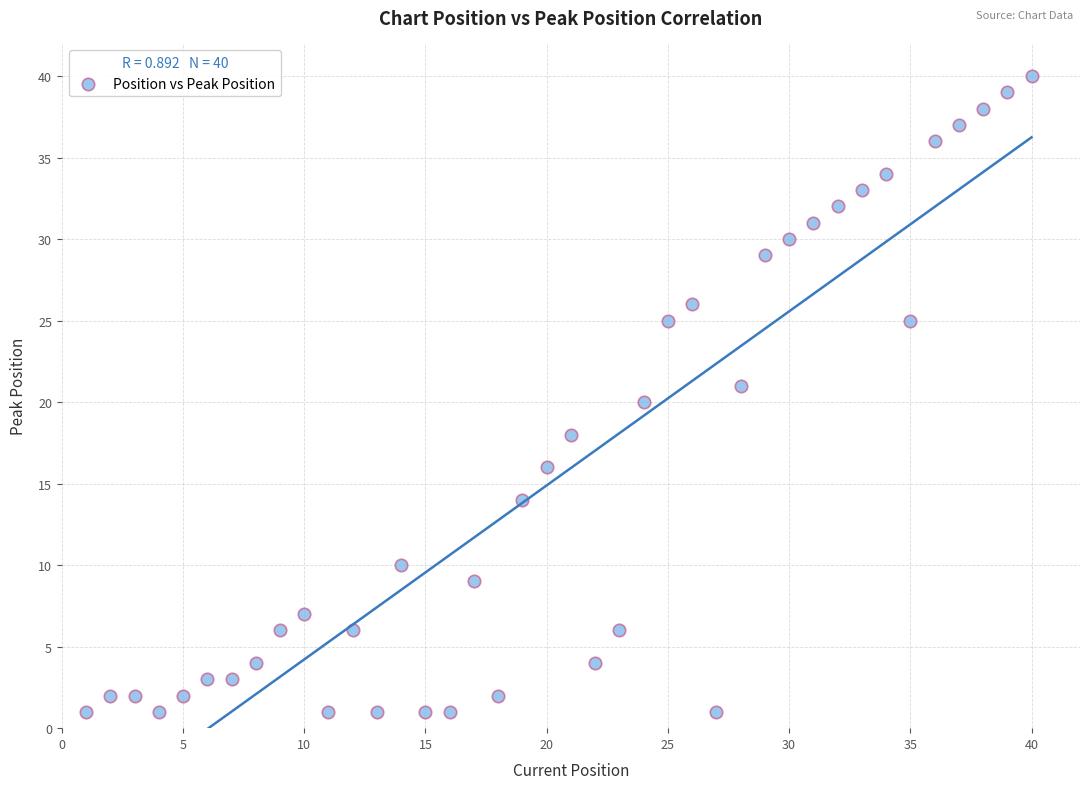

What is the range of X values (max minus min)?

39